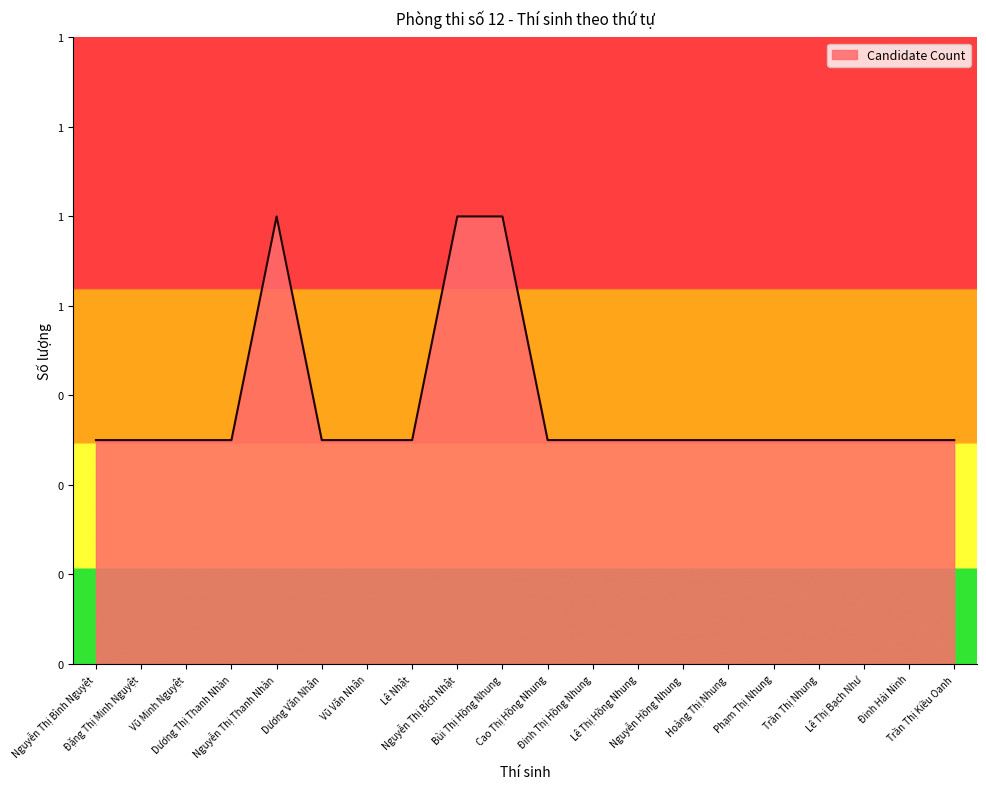

Approximately how many times larger is the value at Hoàng Thị Nhung compared to Đặng Thị Minh Nguyệt?

1.0